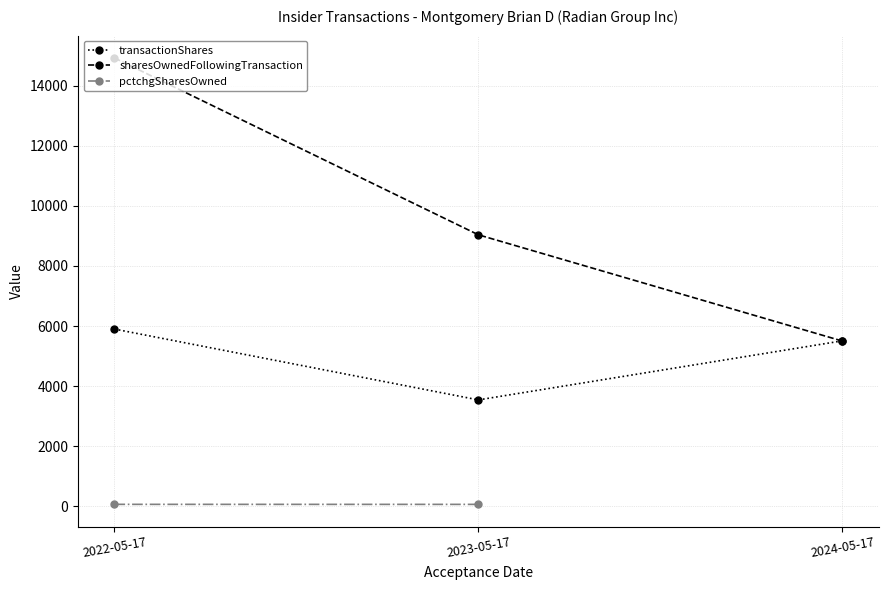

Does the chart have visible grid lines?

Yes